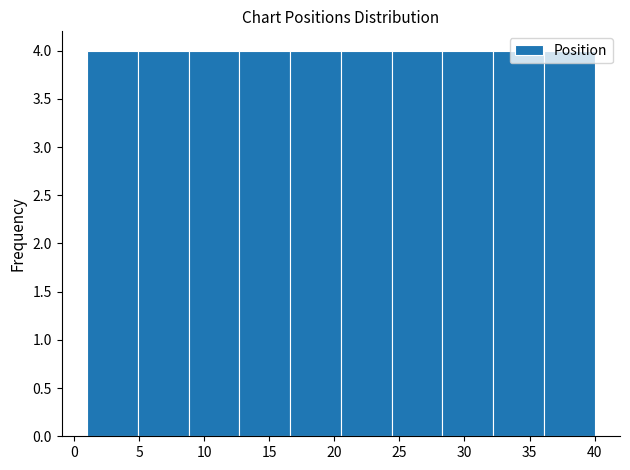

Reading left to right, transcribe this chart: for each bar, give the range it covers on the x-axis and its height. Neither the bar edges nor the heights are printed on the chart, so give them approximately, as read against the axes.

1.0 to 4.9: 4
4.9 to 8.8: 4
8.8 to 12.7: 4
12.7 to 16.6: 4
16.6 to 20.5: 4
20.5 to 24.4: 4
24.4 to 28.3: 4
28.3 to 32.2: 4
32.2 to 36.1: 4
36.1 to 40.0: 4